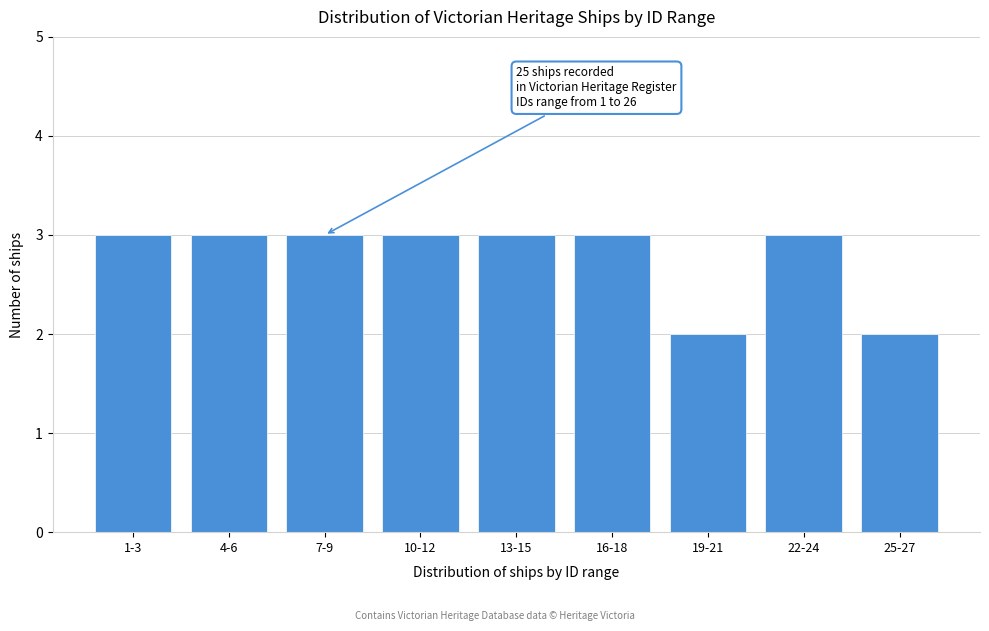

Reading left to right, what are all the values shown in this chart?

3	3	3	3	3	3	2	3	2